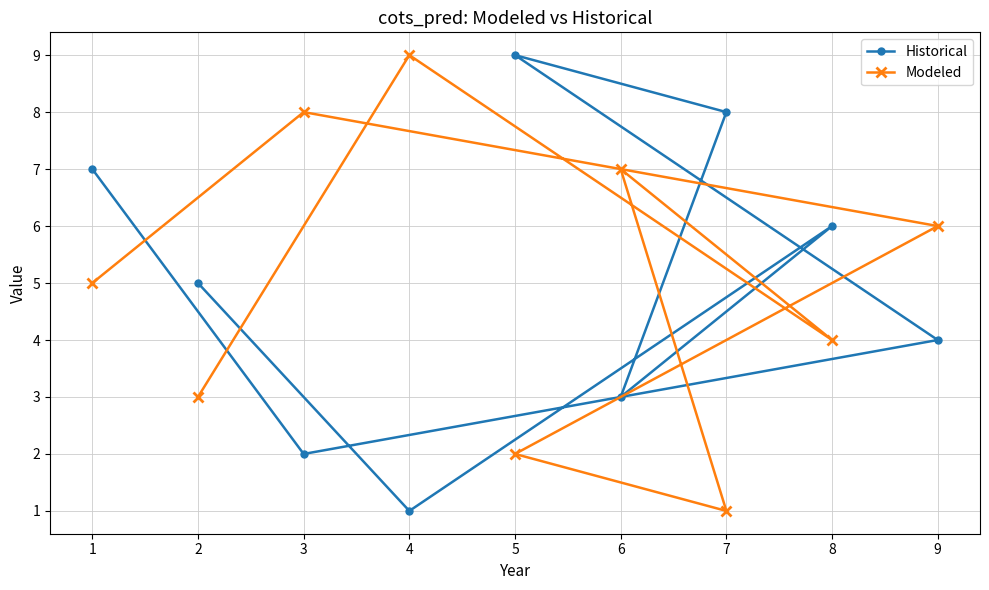

True or false: Historical has more than 2 points higher than both neighbors.

False